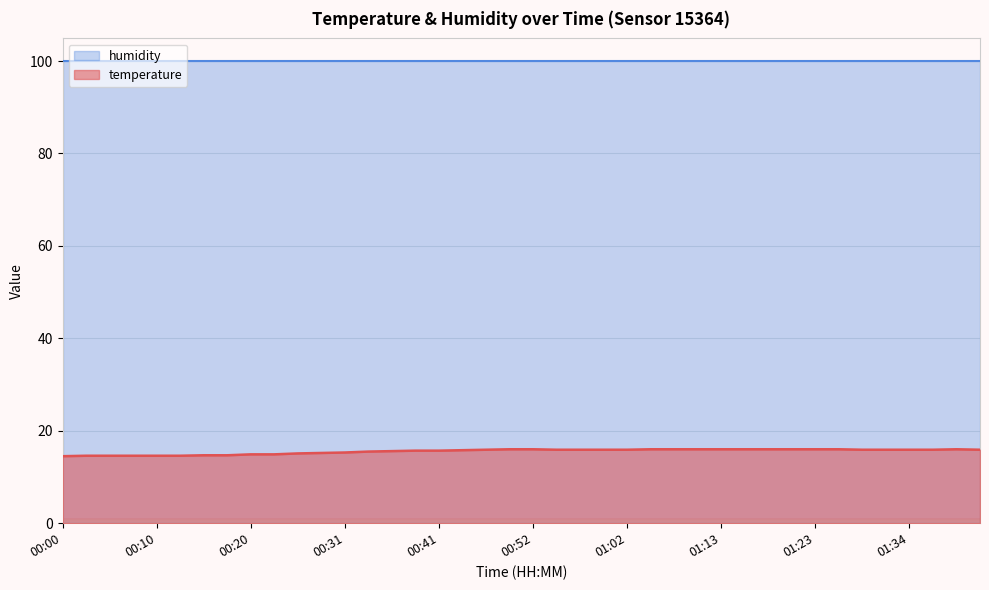

Rank the categories by value from highest to lowest.

00:49, 00:52, 01:05, 01:07, 01:10, 01:13, 01:15, 01:18, 01:20, 01:23, 01:26, 01:39, 00:46, 00:54, 00:57, 00:59, 01:02, 01:28, 01:31, 01:34, 01:36, 01:41, 00:43, 00:38, 00:41, 00:36, 00:33, 00:31, 00:28, 00:26, 00:20, 00:23, 00:15, 00:18, 00:02, 00:05, 00:07, 00:10, 00:12, 00:00